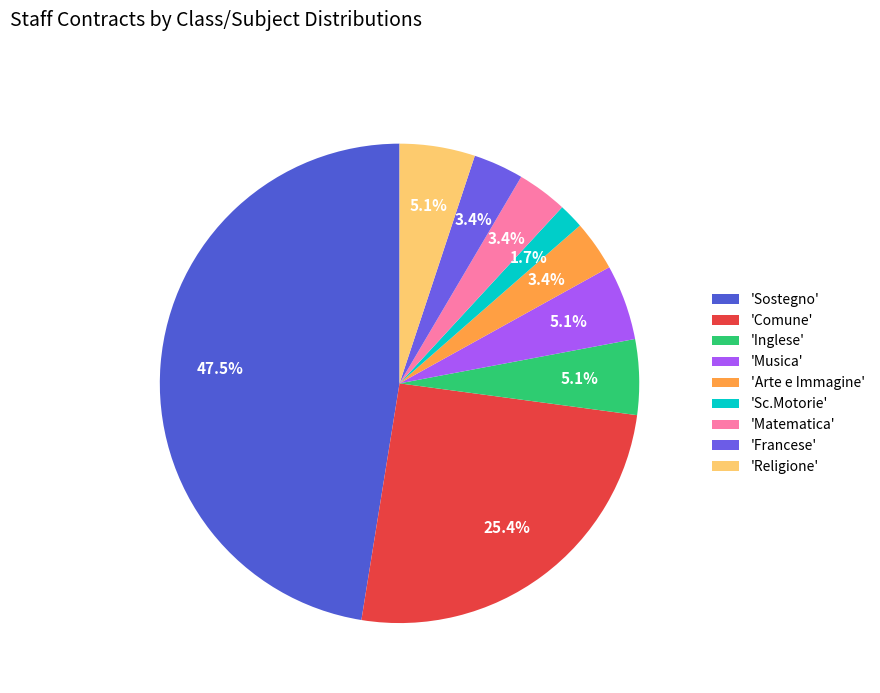

How many slices are in this pie chart?

9